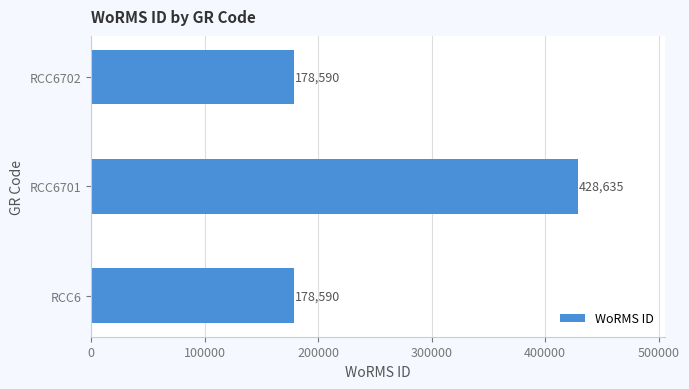

How many data points are above 178590?

1